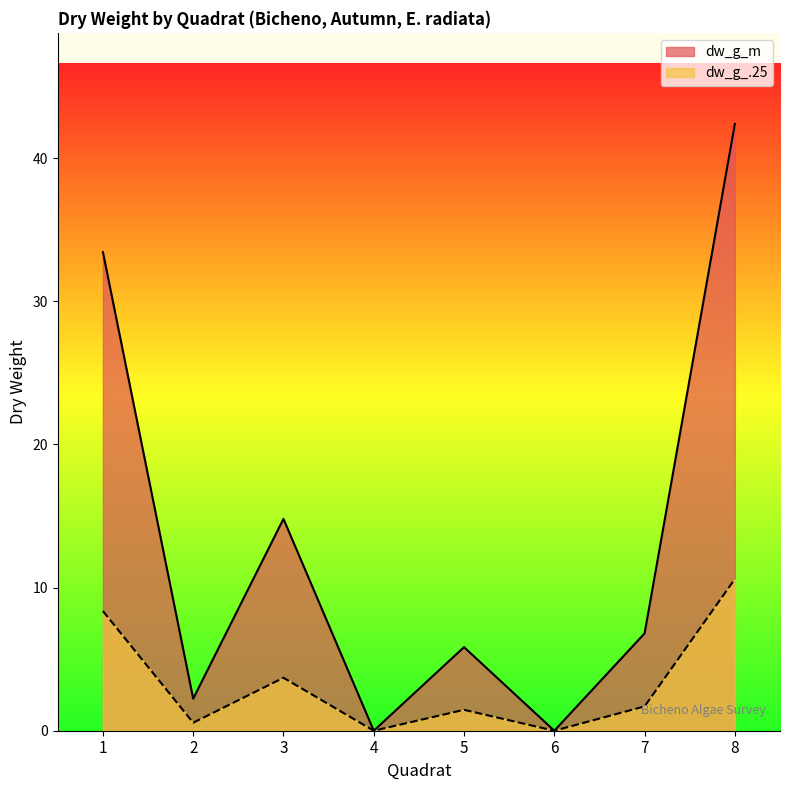

Where is the first local minimum for dw_g_m?

2